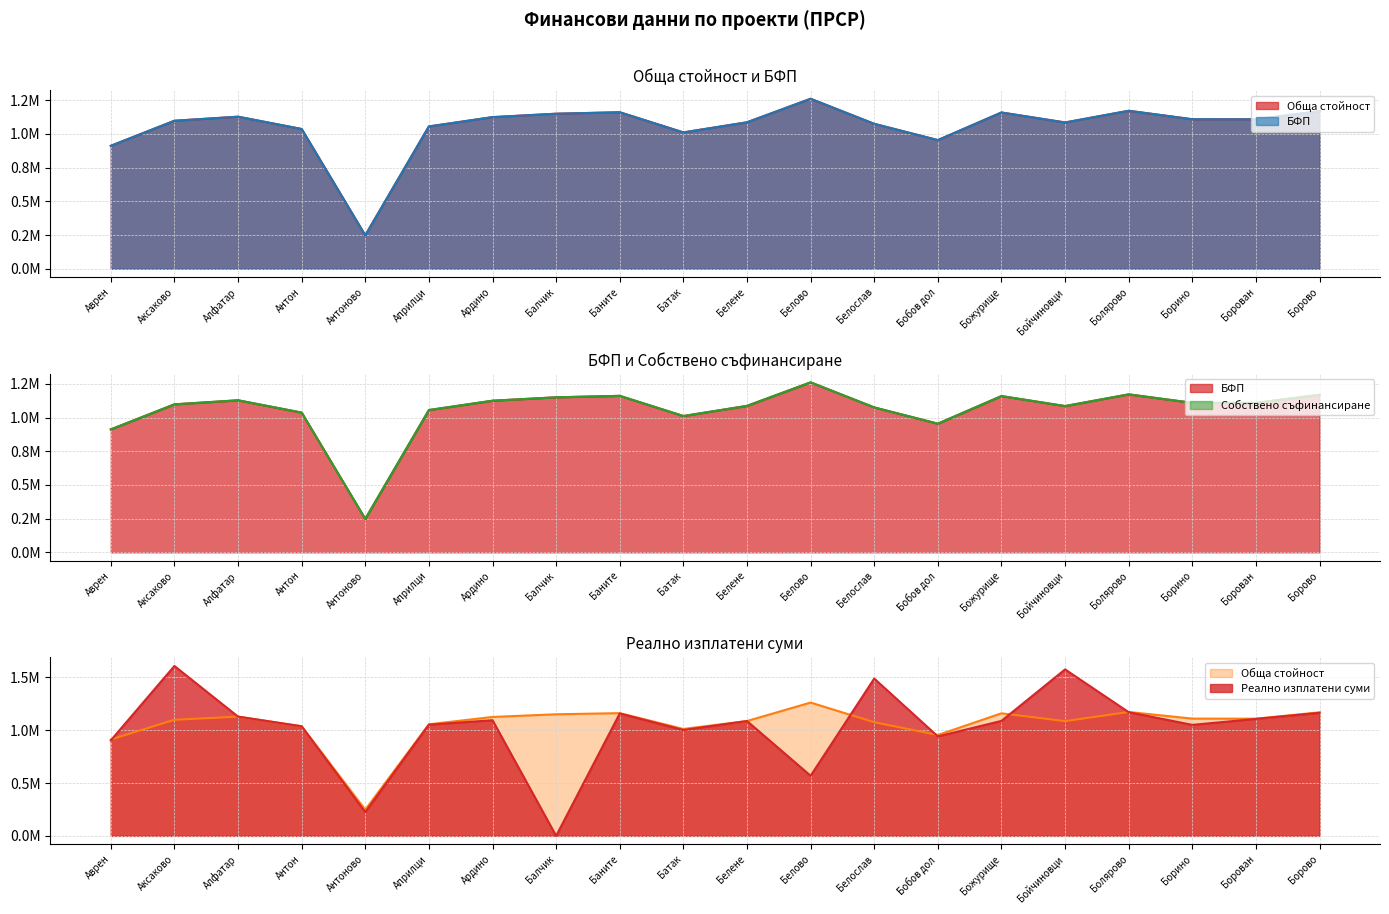

What is the label of the 20th point from the right?

Аврен